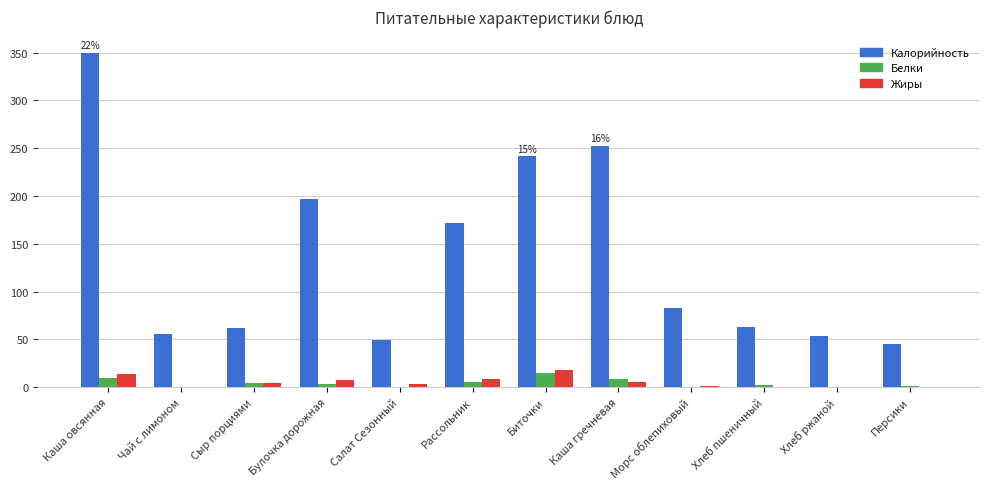

Which series has the largest total across all categories?

Калорийность